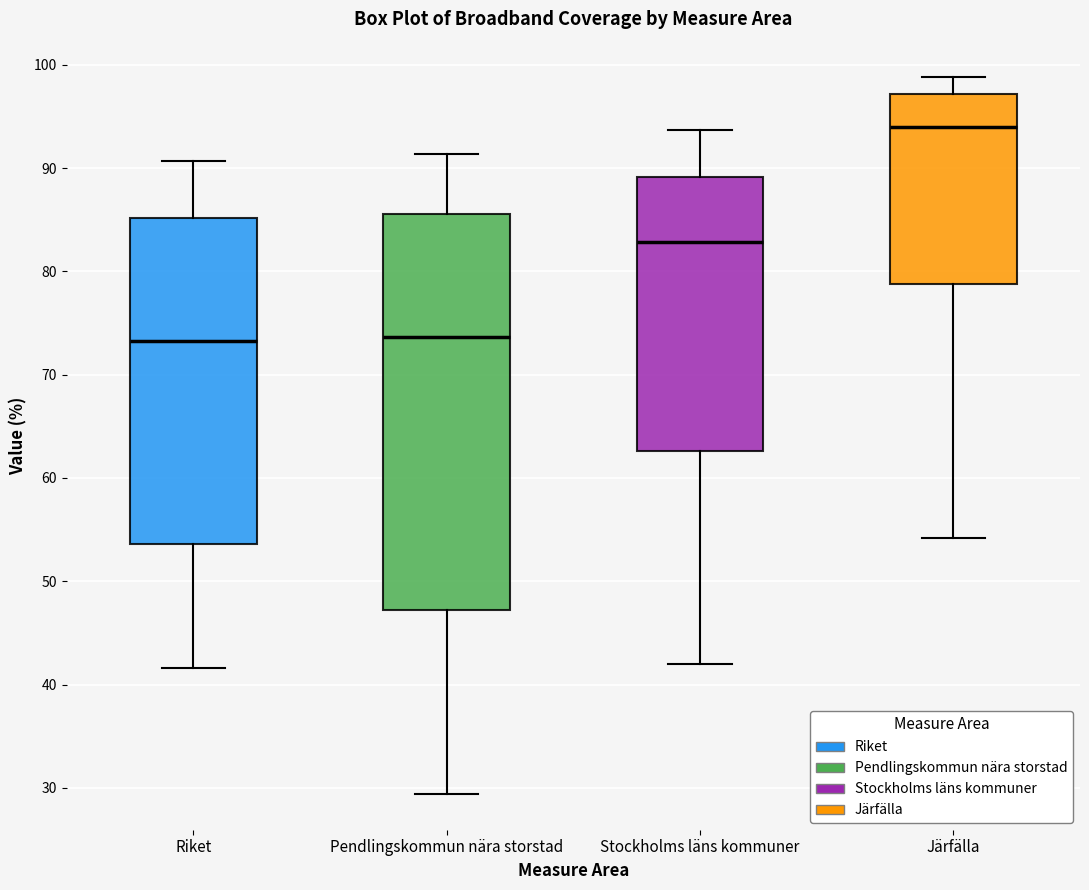

Reading left to right, read every box against the y-axis: the position of its median line, the range the box covers, and the ends of its whiskers. The values are not printed on the chart, so give them approximately, as read against the axis.

Riket: median 73, box 54 to 85, whiskers 42 to 91
Pendlingskommun nära storstad: median 74, box 47 to 86, whiskers 29 to 91
Stockholms läns kommuner: median 83, box 63 to 89, whiskers 42 to 94
Järfälla: median 94, box 79 to 97, whiskers 54 to 99